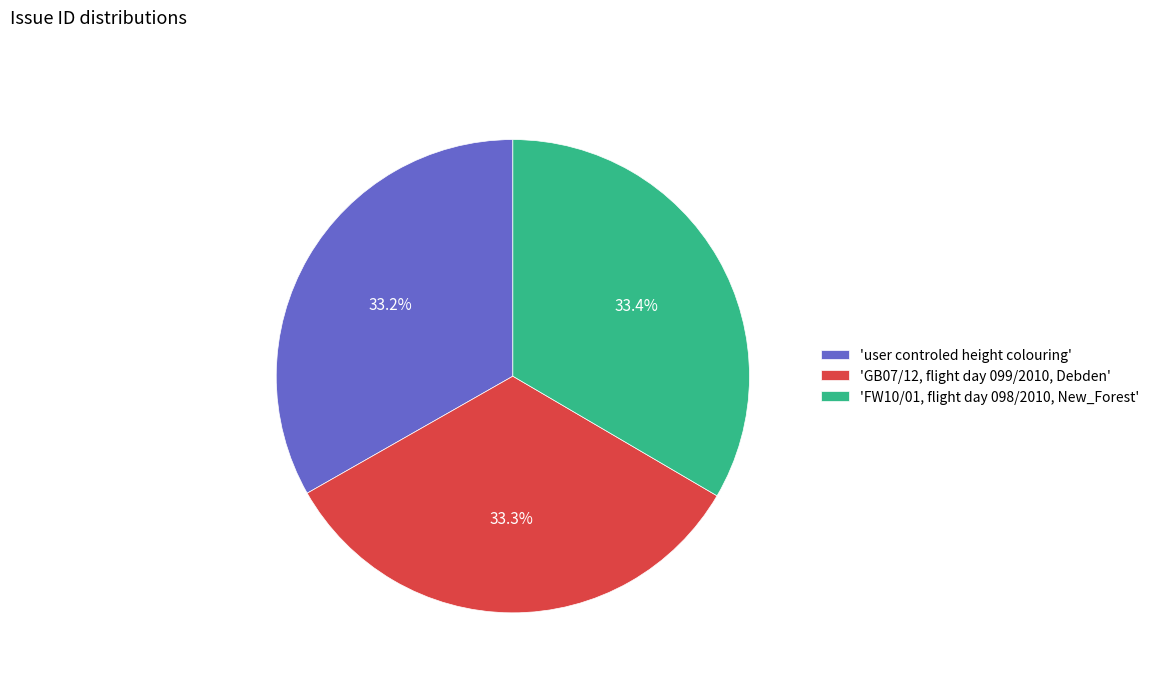

How many segments does this pie chart have?

3